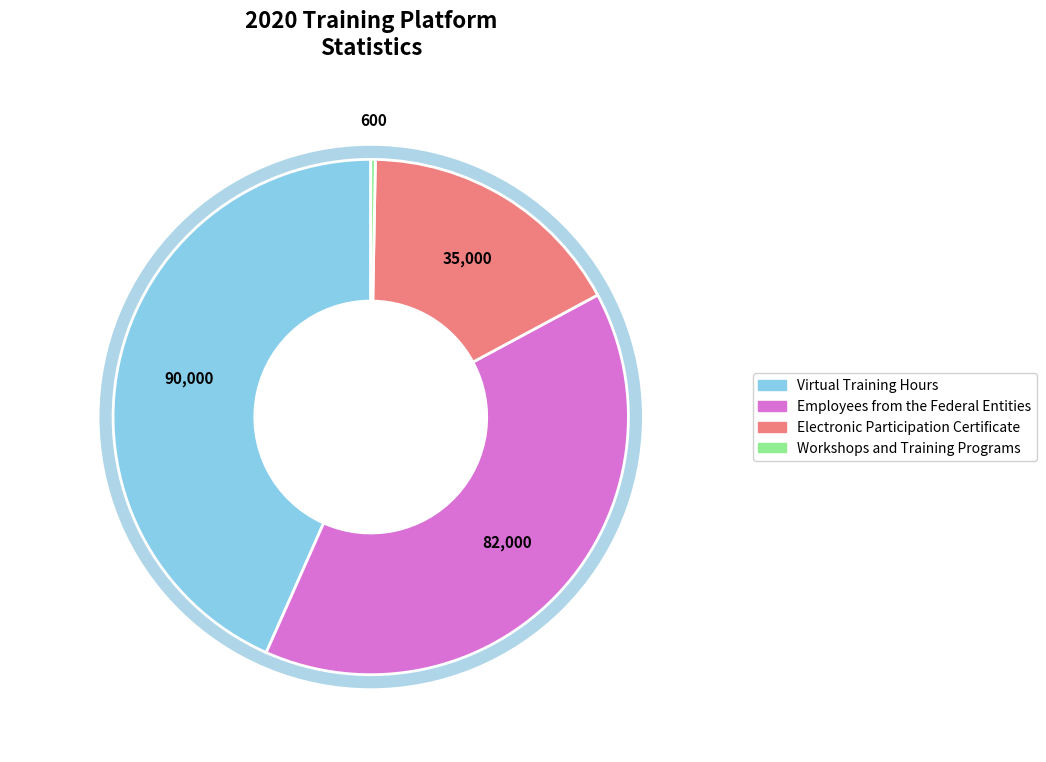

To the nearest percent, what portion does Employees from the Federal Entities represent?

39%